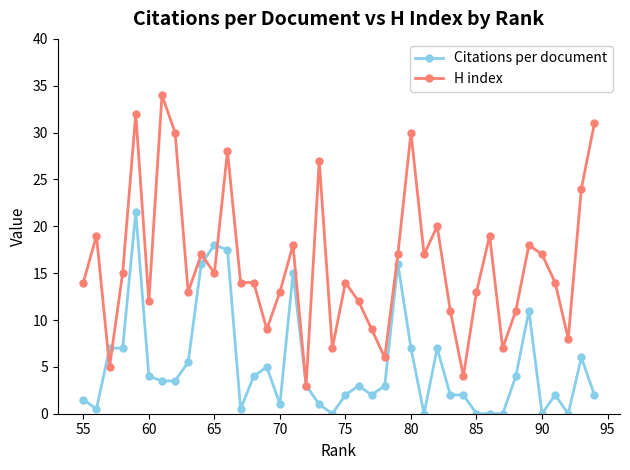

List the series in order of their overall mean, highest first.

H index, Citations per document